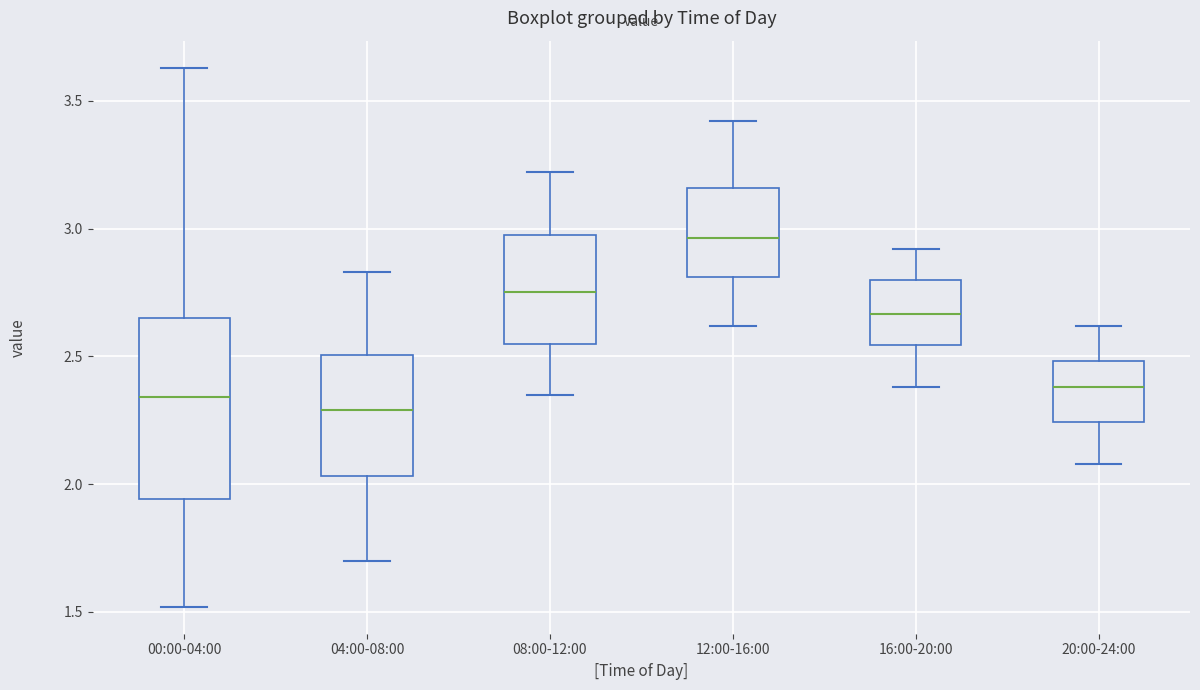

Reading left to right, read every box against the y-axis: the position of its median line, the range the box covers, and the ends of its whiskers. The values are not printed on the chart, so give them approximately, as read against the axis.

00:00-04:00: median 2.35, box 1.95 to 2.65, whiskers 1.50 to 3.65
04:00-08:00: median 2.30, box 2.05 to 2.50, whiskers 1.70 to 2.85
08:00-12:00: median 2.75, box 2.55 to 3.00, whiskers 2.35 to 3.20
12:00-16:00: median 2.95, box 2.80 to 3.15, whiskers 2.60 to 3.40
16:00-20:00: median 2.65, box 2.55 to 2.80, whiskers 2.40 to 2.90
20:00-24:00: median 2.40, box 2.25 to 2.50, whiskers 2.10 to 2.60